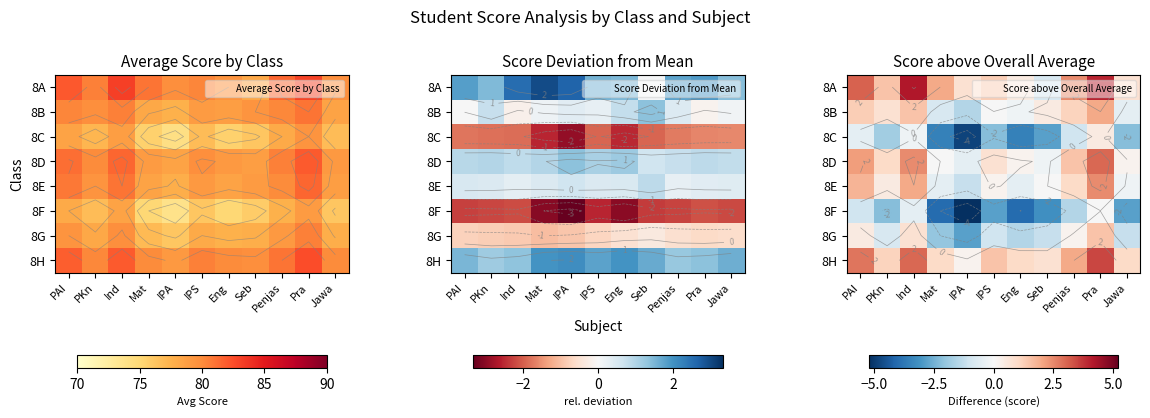

At which category does the chart reach its peak across all series?

Ind